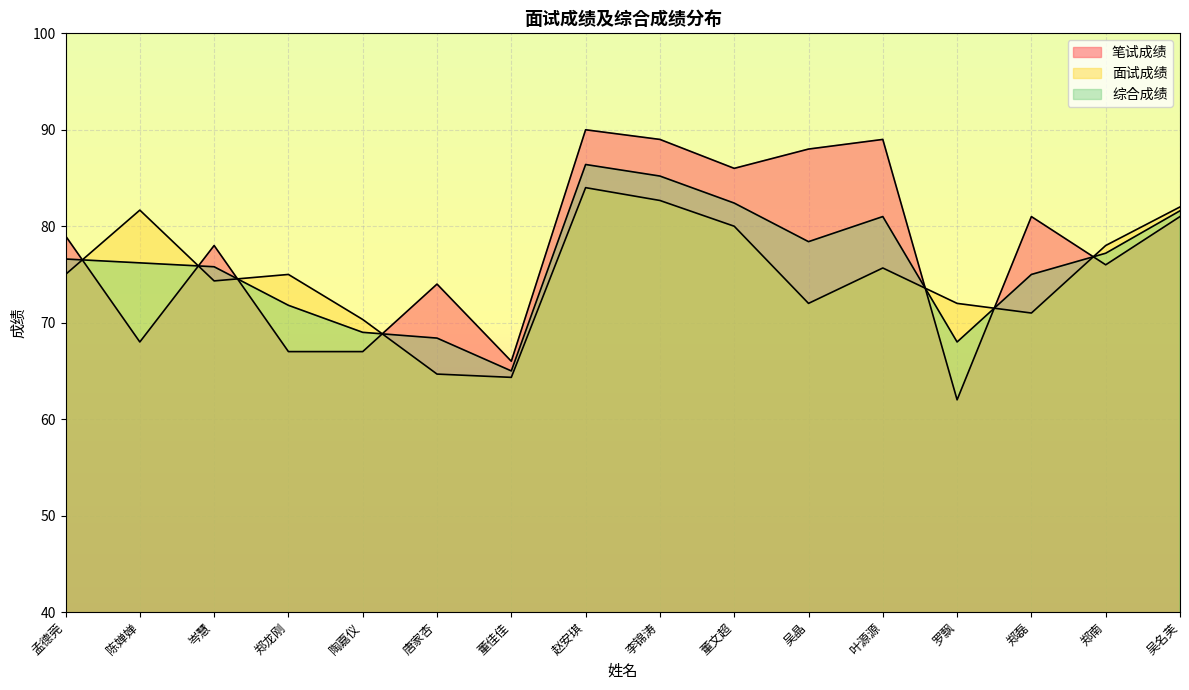

What are all the series names shown in the legend?

笔试成绩, 面试成绩, 综合成绩